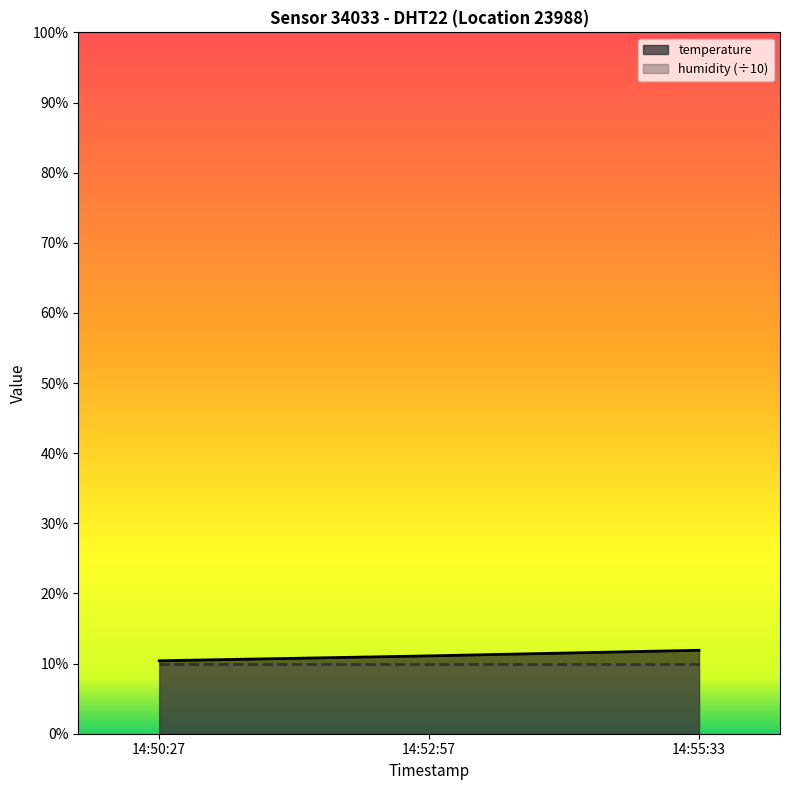

What is the sum of all values?

33.4